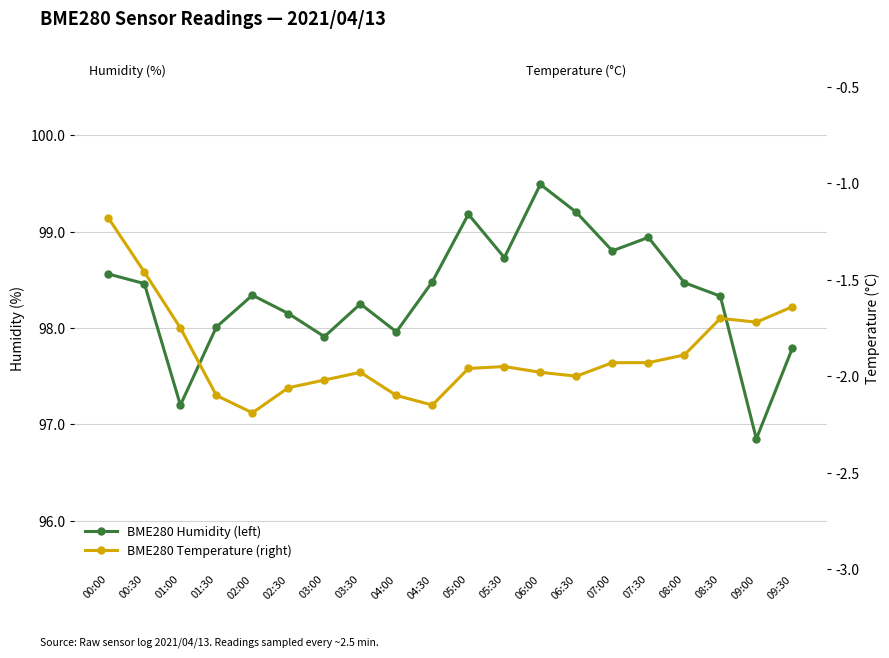

The BME280 Temperature (right) series shows -3.7 at 02:30. True or false?

False